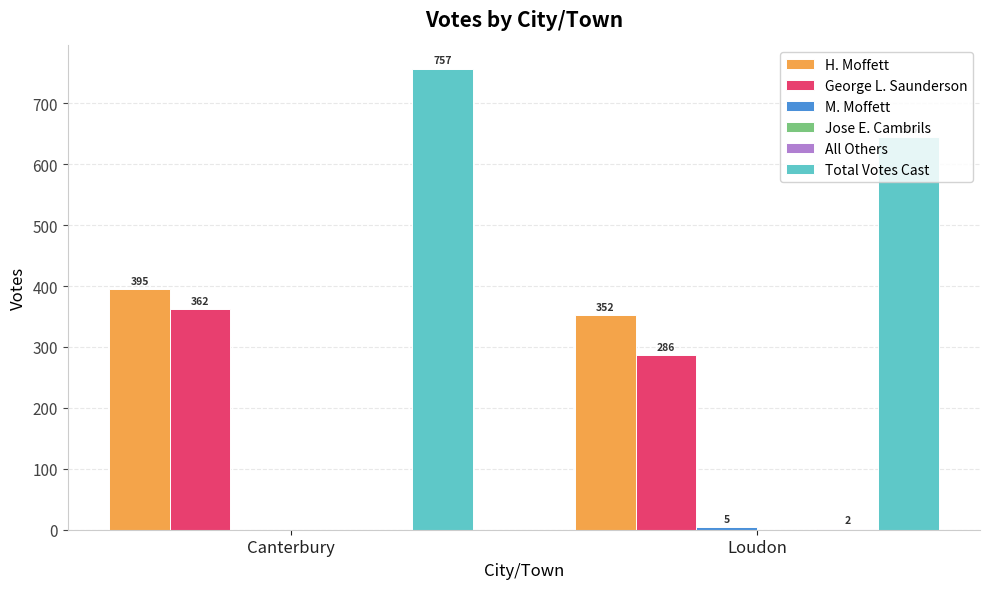

How many groups of bars are there?

2